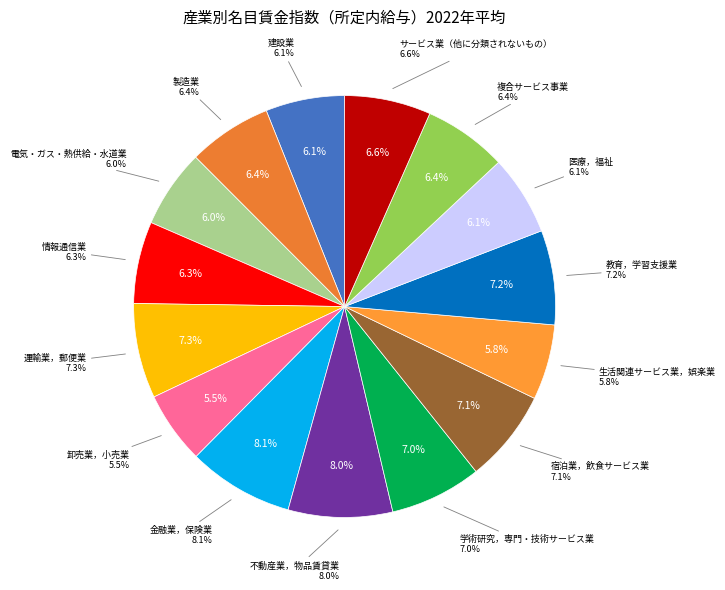

How many segments does this pie chart have?

15